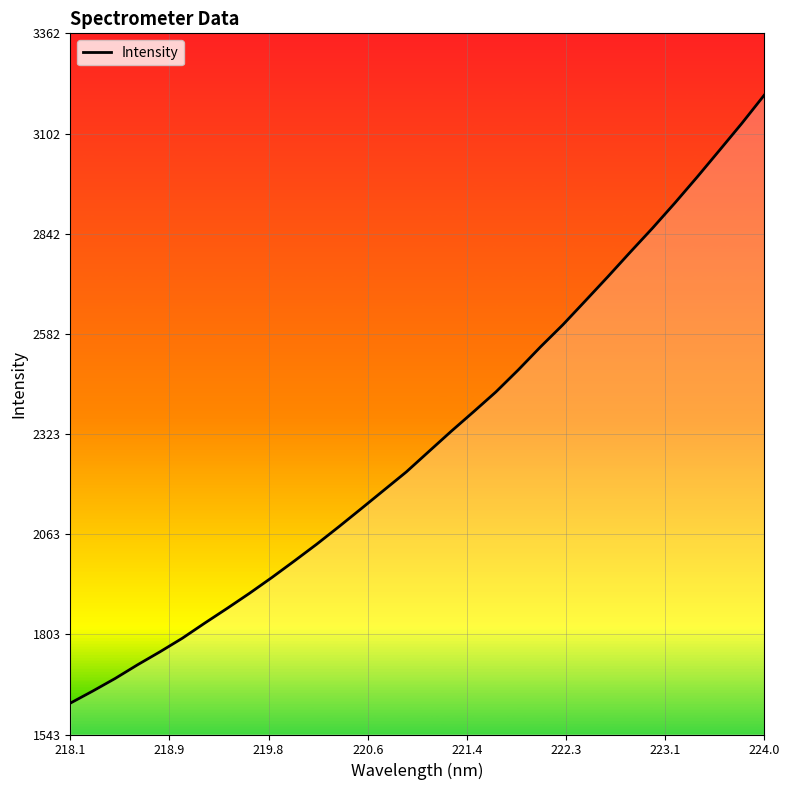

What is the difference between the maximum and minimum values?

1577.4